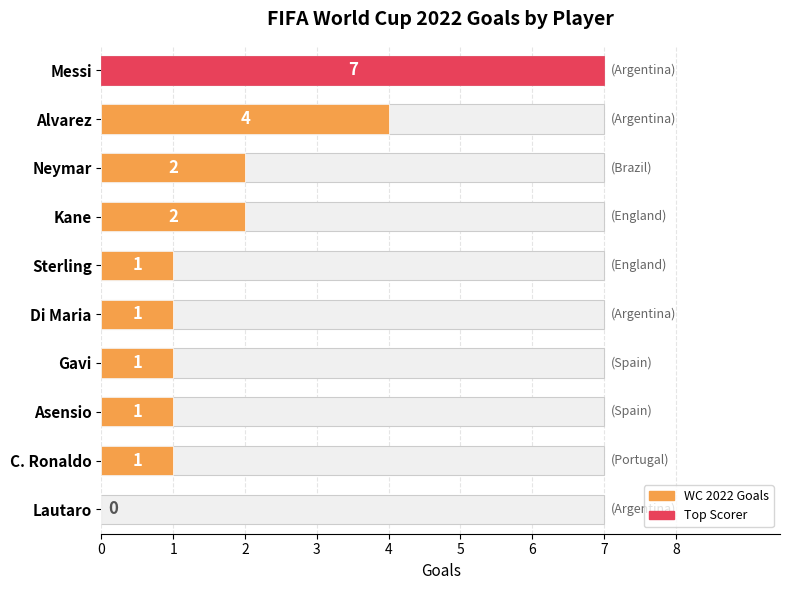

Where is the data nearest to the value 3?

Alvarez